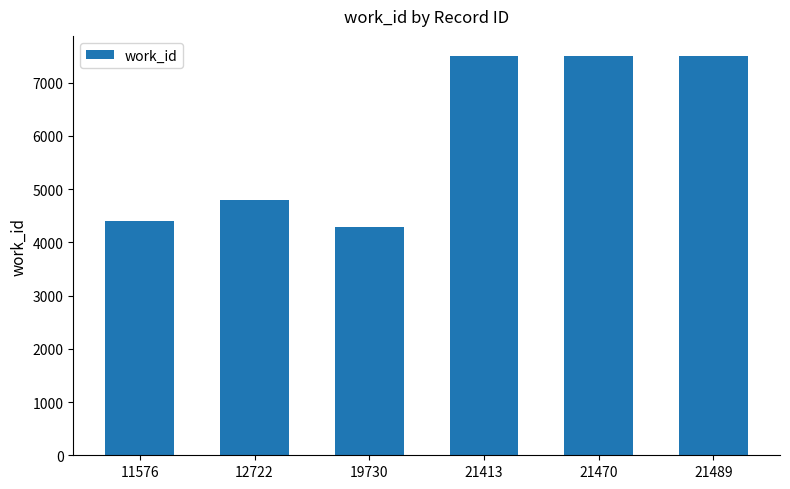

What is the greatest value displayed?

7505